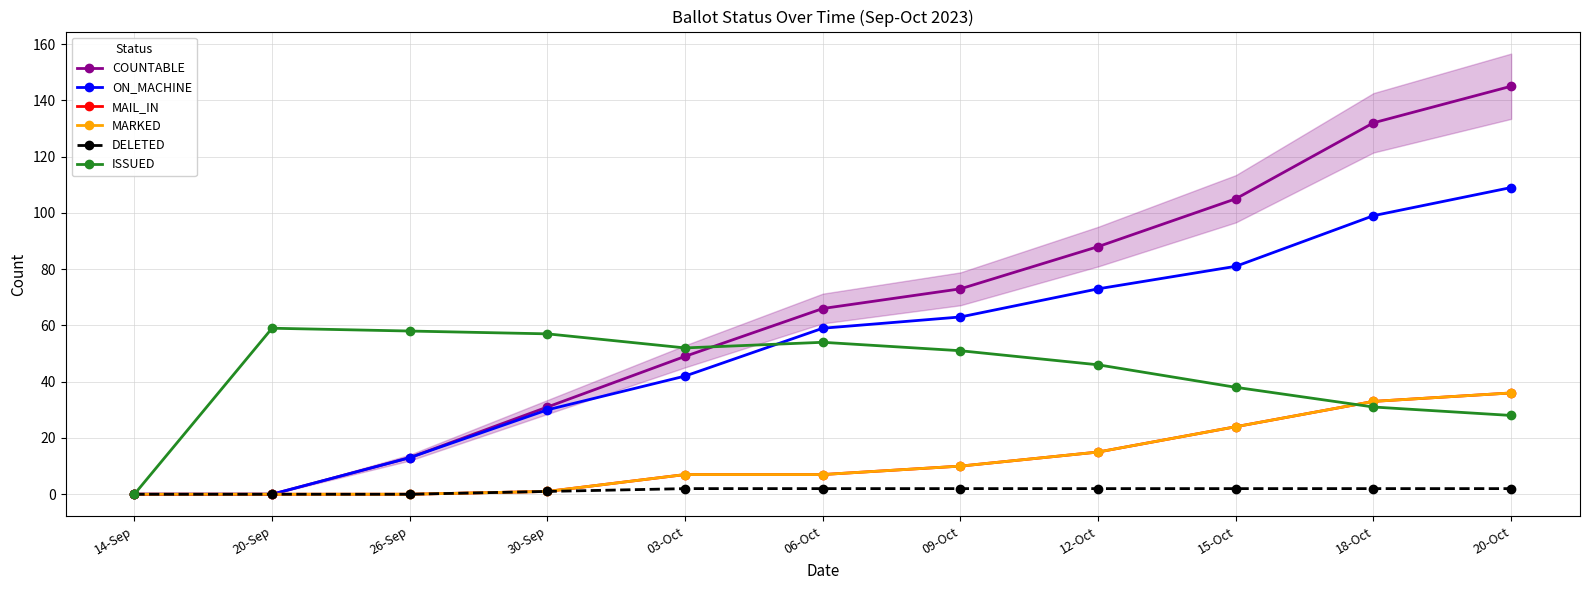

Rank the series at 20-Sep from highest to lowest value.

ISSUED, COUNTABLE, ON_MACHINE, MAIL_IN, MARKED, DELETED